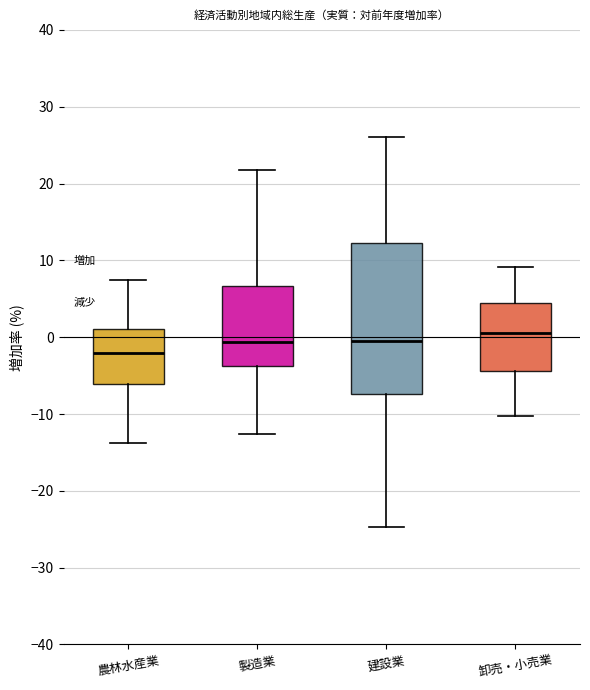

Comparing the boxes themselves (not the whiskers), which one is the tallest?

建設業